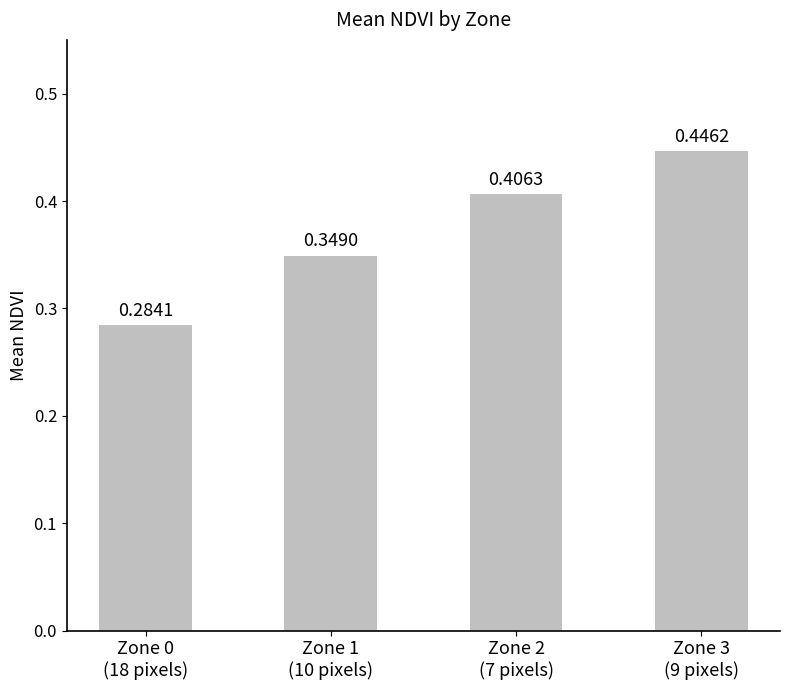

List the labels in order of value, smallest first.

Zone 0
(18 pixels), Zone 1
(10 pixels), Zone 2
(7 pixels), Zone 3
(9 pixels)